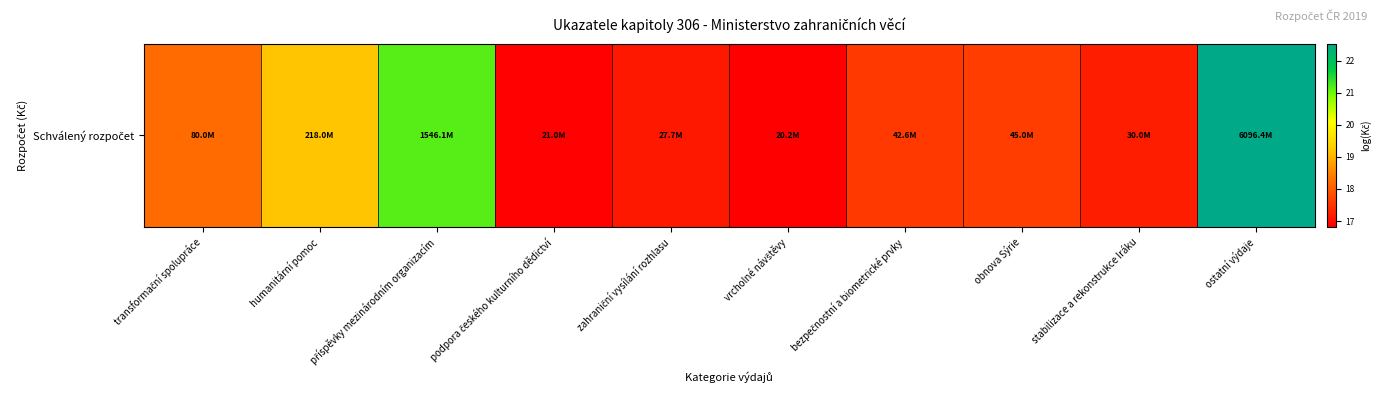

How many data points are above 17?

8